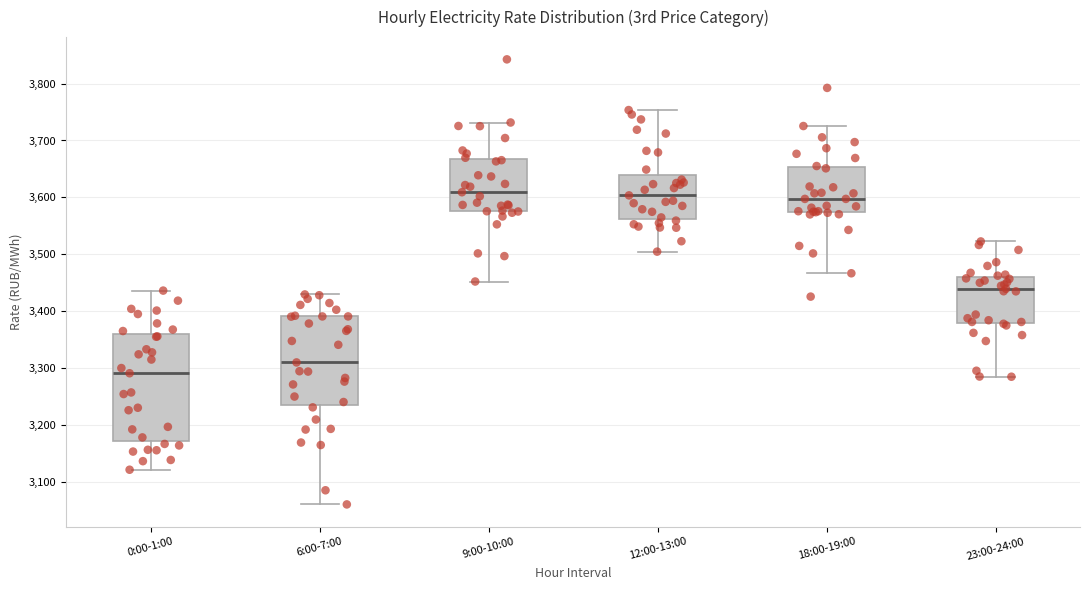

Comparing the boxes themselves (not the whiskers), which one is the tallest?

0:00-1:00